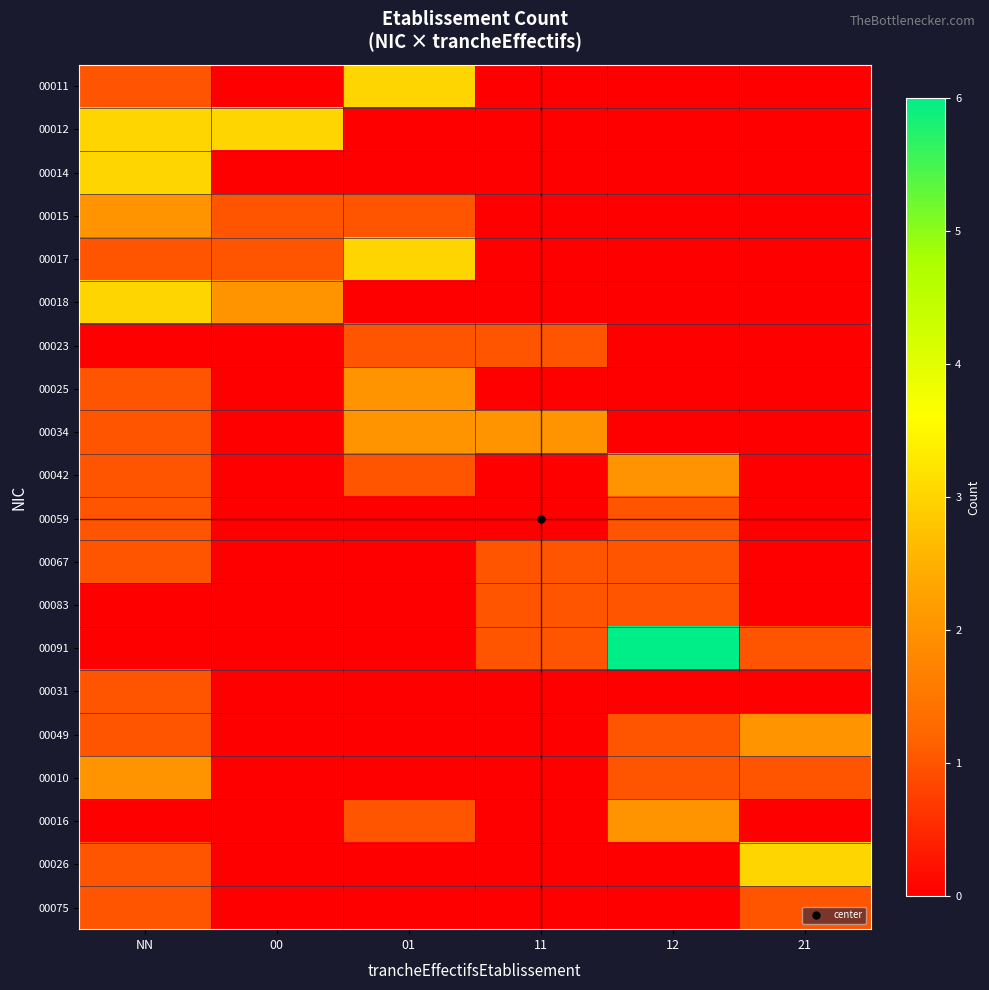

How many series are shown in this chart?

20